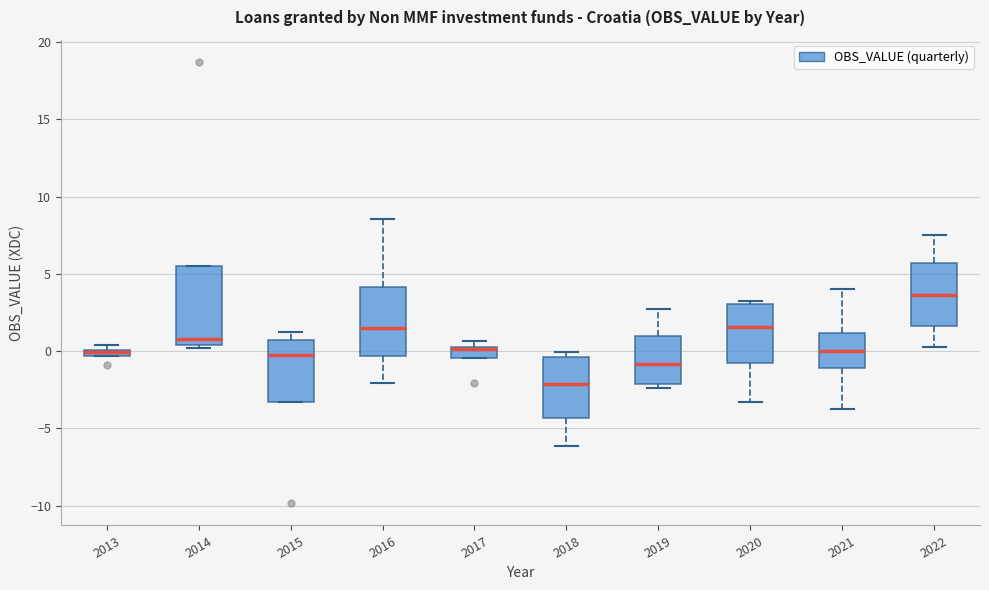

Which box's median line is the lowest?

2018